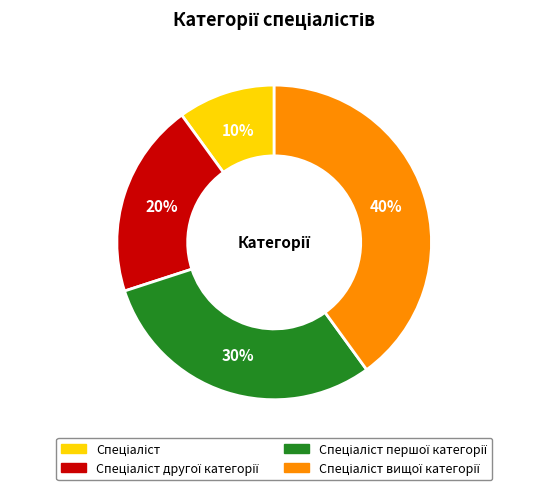

To the nearest percent, what is the average slice percentage?

25%